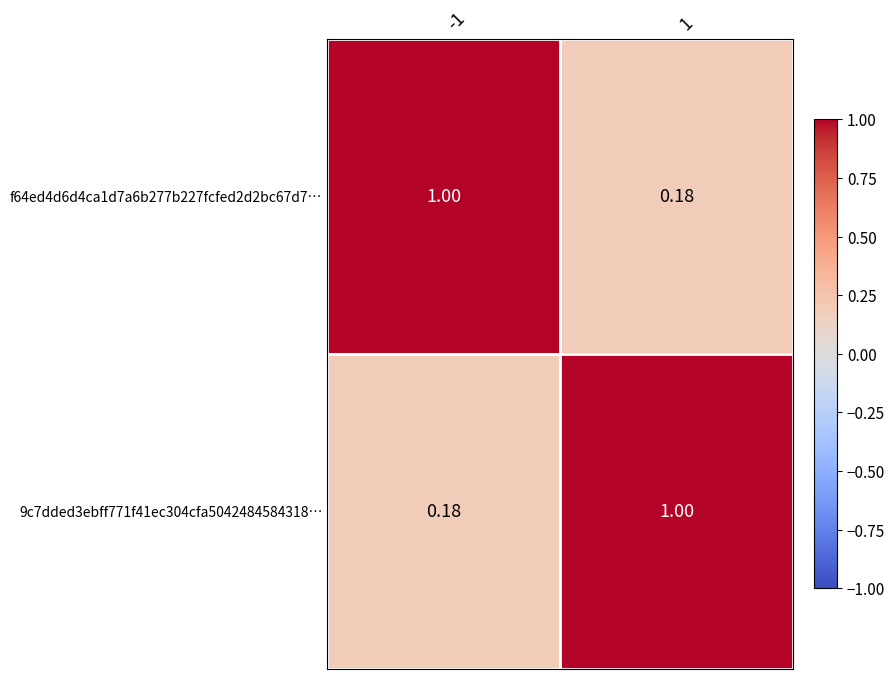

At how many categories does at least one series exceed 0?

2